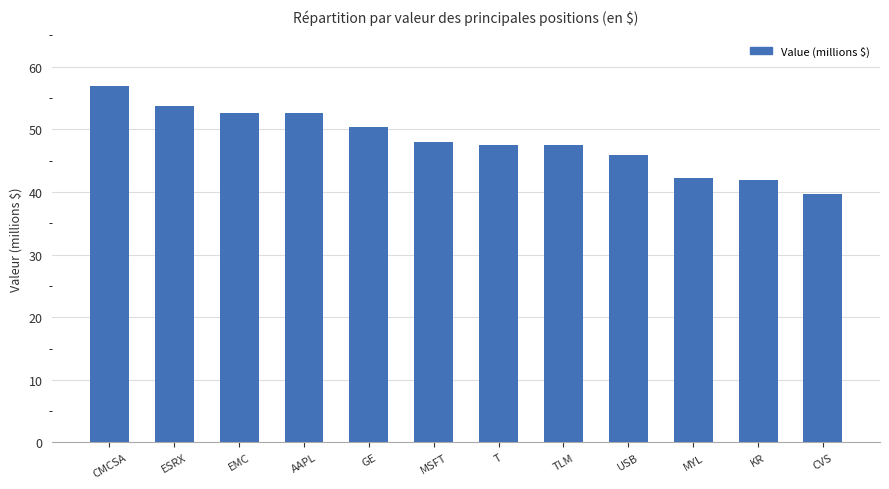

How many series are shown in this chart?

1